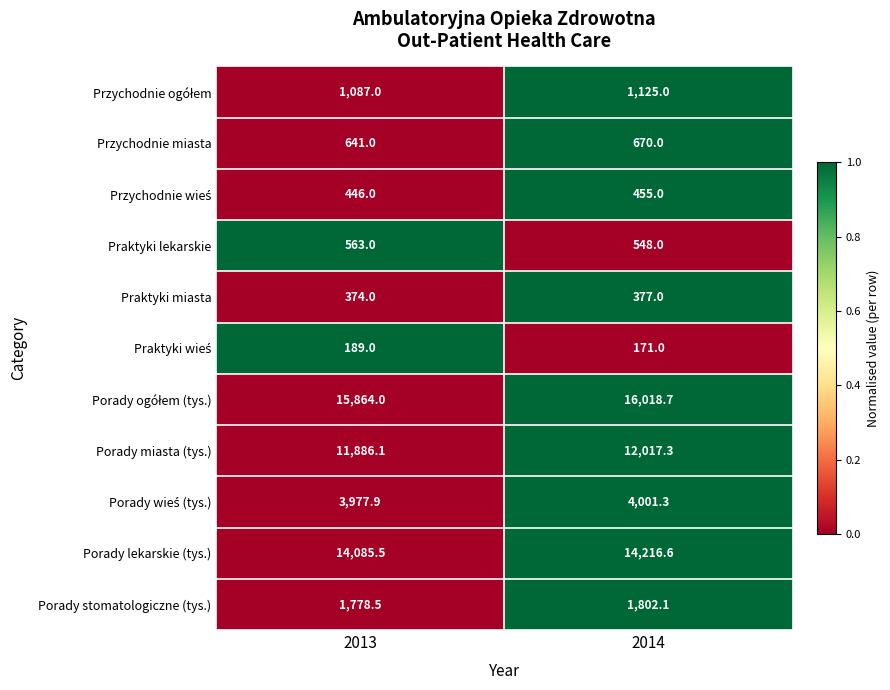

Is the value of Porady miasta (tys.) at 2014 greater than the value of Porady lekarskie (tys.) at 2014?

No